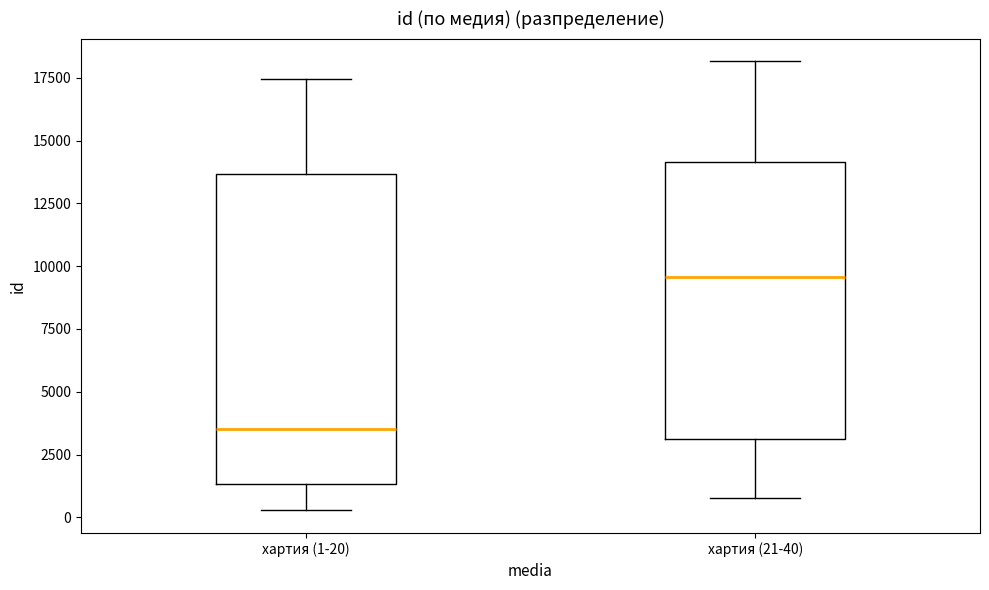

Reading left to right, read every box against the y-axis: the position of its median line, the range the box covers, and the ends of its whiskers. The values are not printed on the chart, so give them approximately, as read against the axis.

хартия (1-20): median 3500, box 1500 to 13500, whiskers 500 to 17500
хартия (21-40): median 9500, box 3000 to 14000, whiskers 1000 to 18000